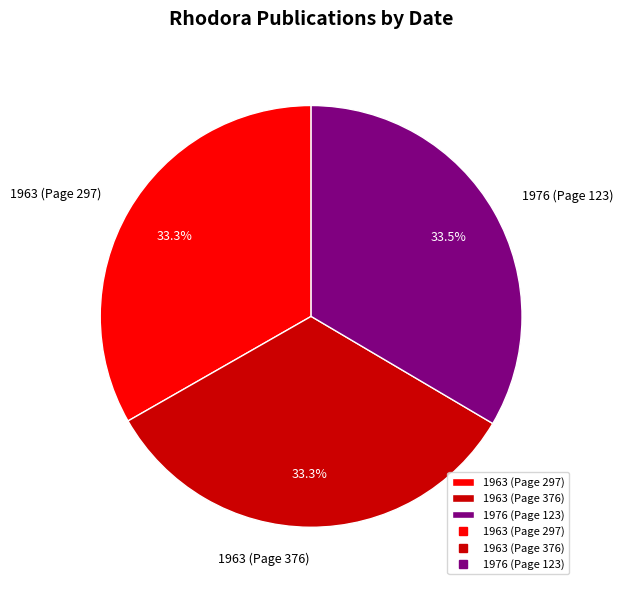

What is the ratio of the value at 1963 (Page 376) to the value at 1963 (Page 297)?

1.0